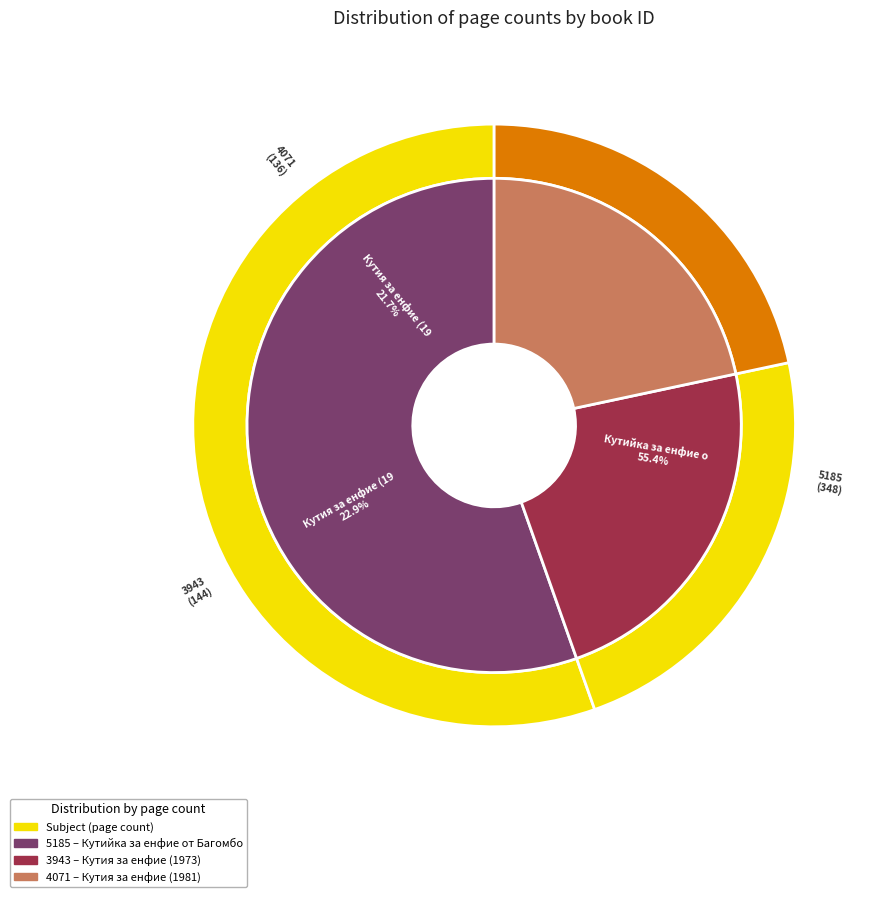

Is it true that 3943 is 23% of the pie?

True